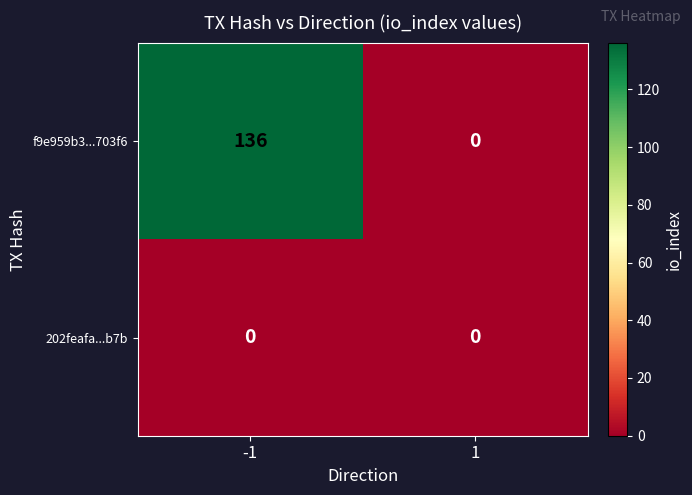

Reading right to left, list all the values displayed in this chart.

f9e959b3...703f6: 0	136
202feafa...b7b: 0	0